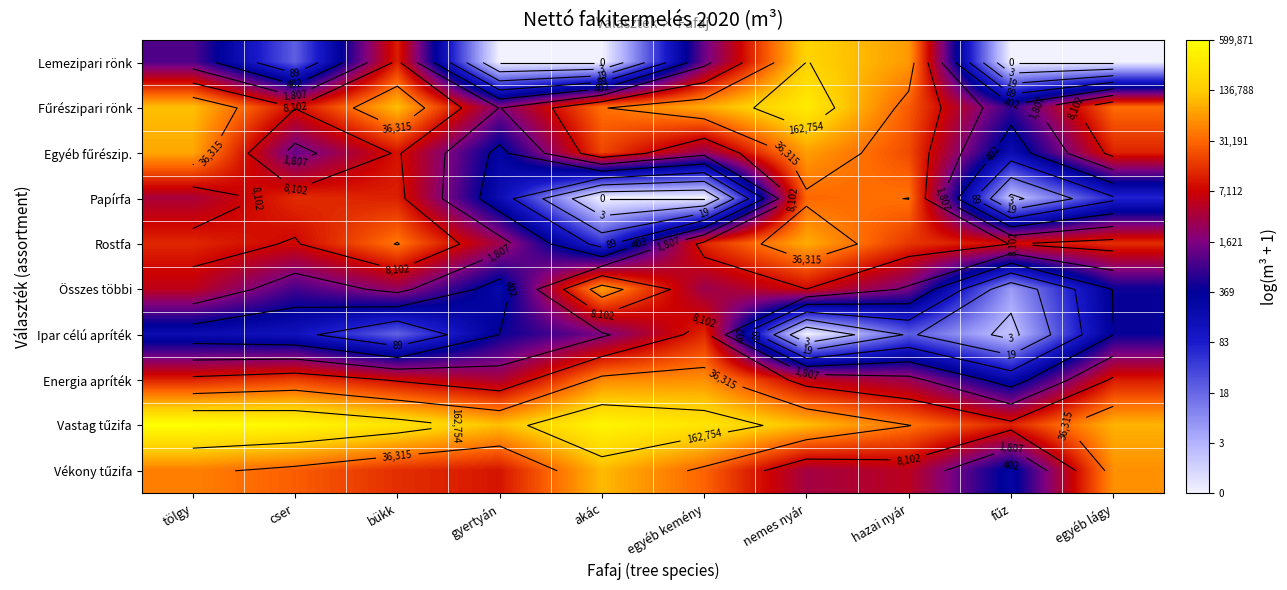

Rank the series by their maximum value, from highest to lowest.

Vastag tűzifa, Fűrészipari rönk, Lemezipari rönk, Vékony tűzifa, Rostfa, Egyéb fűrészip., Összes többi, Energia apríték, Papírfa, Ipar célú apríték